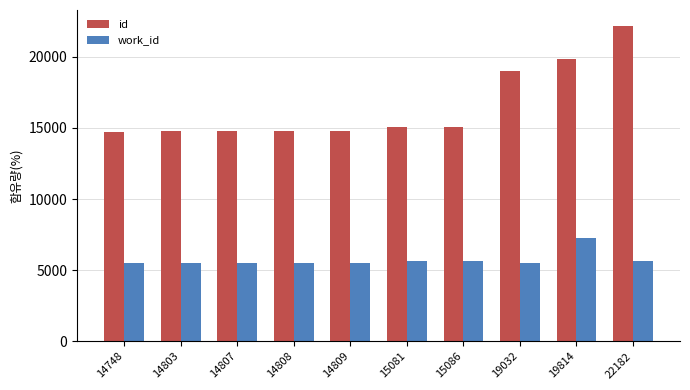

What is the difference between the work_id values at 14809 and 22182?

106